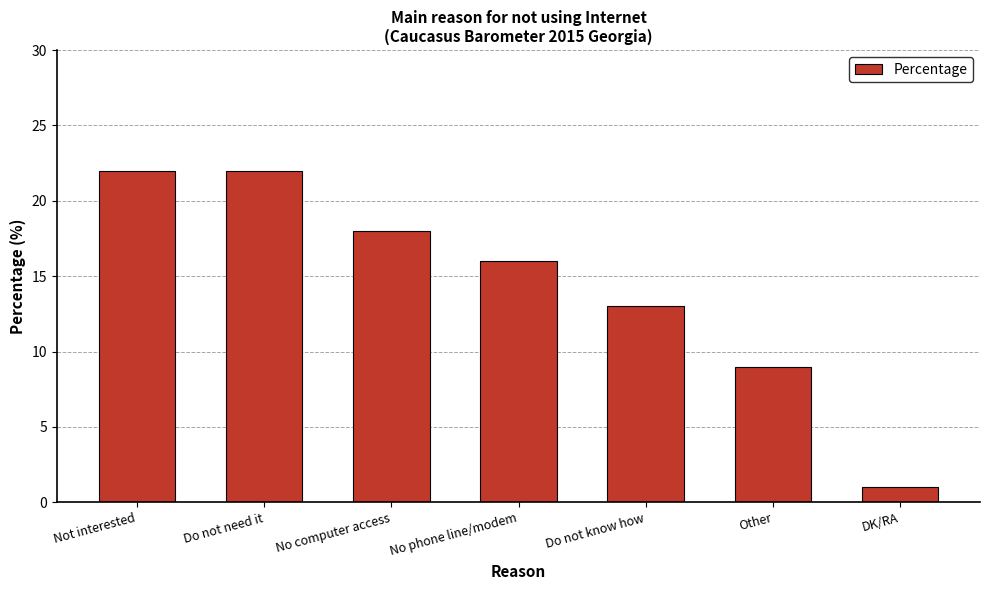

At which category does the chart reach its minimum across all series?

DK/RA